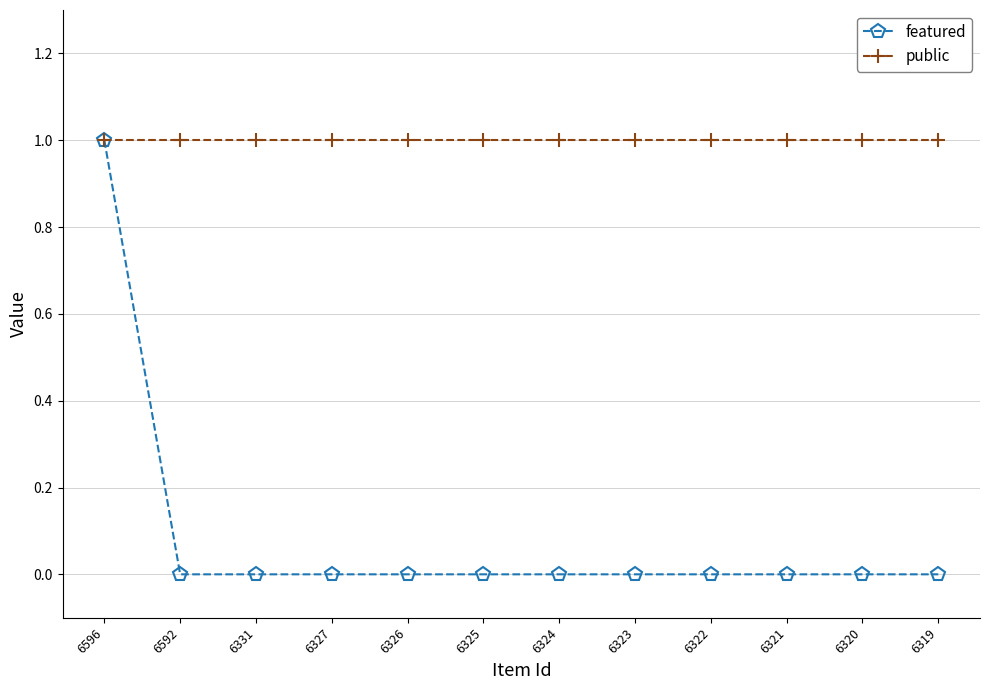

Which series has the largest total across all categories?

public